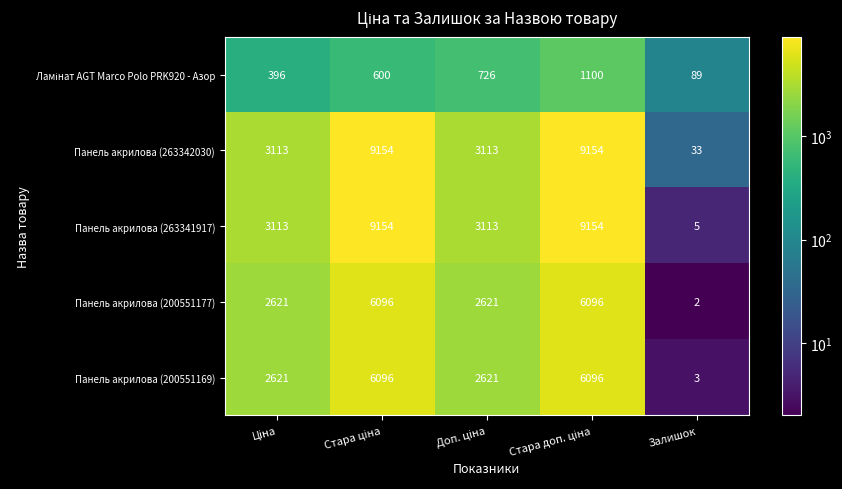

How many Панель акрилова (200551177) values are between 2621 and 6096?

4